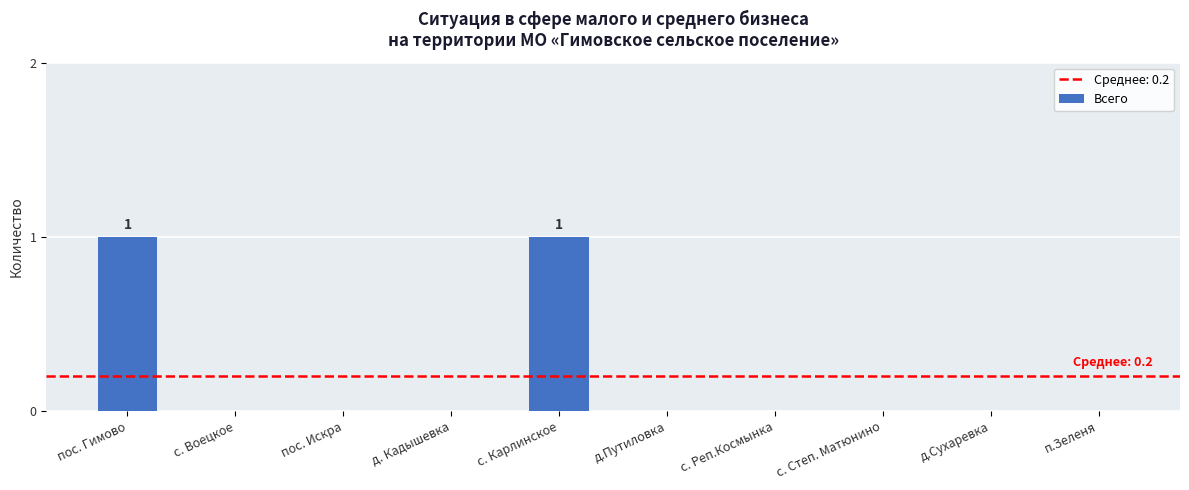

The value at с. Воецкое is 0. True or false?

True